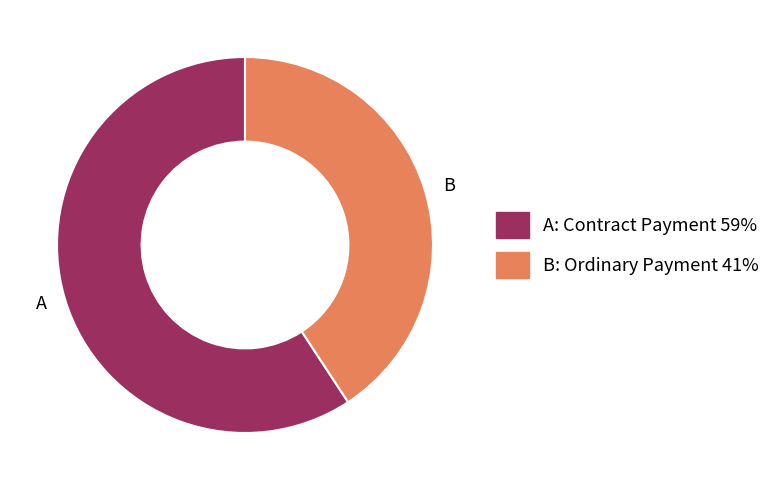

How many slices are in this pie chart?

2